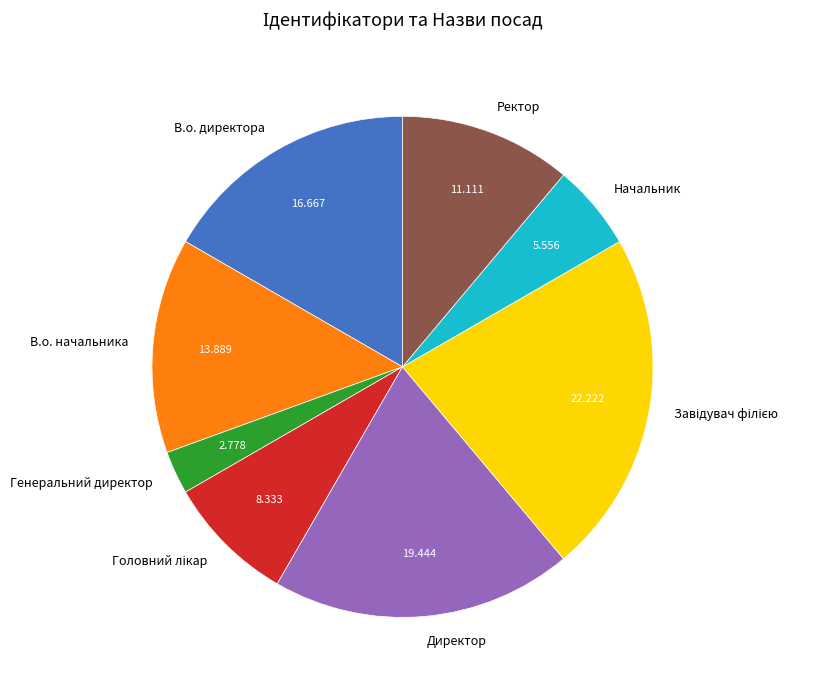

Which category has the smallest portion of the pie?

Генеральний директор